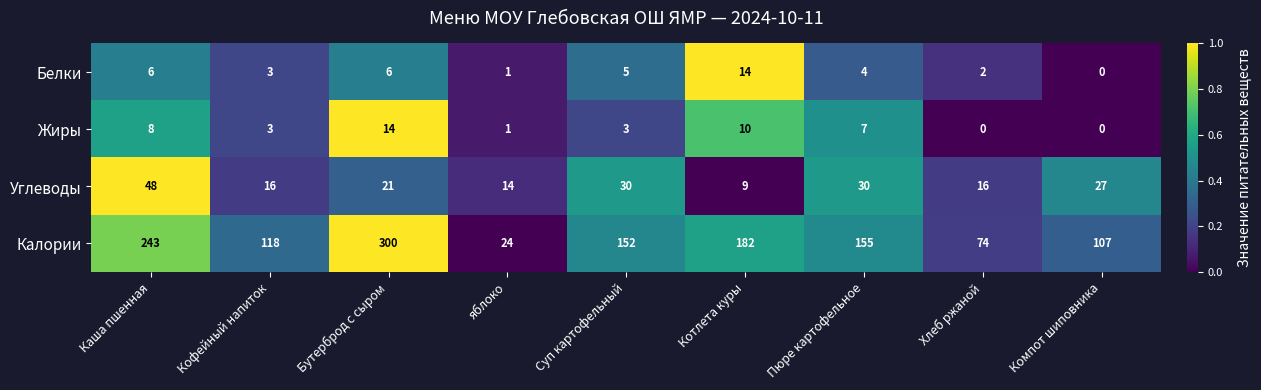

At which category is the sum across all series the highest?

Бутерброд с сыром